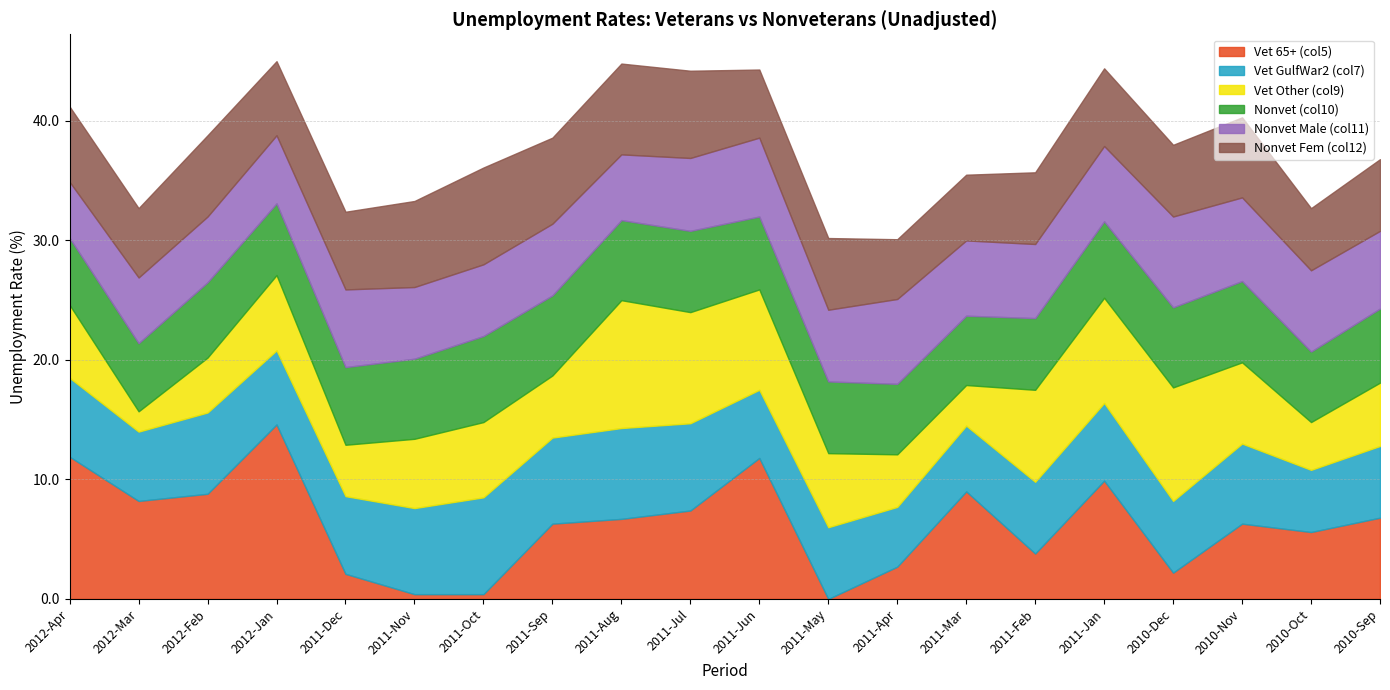

Which category has the highest value in the Nonvet (col10) series?

2011-Oct